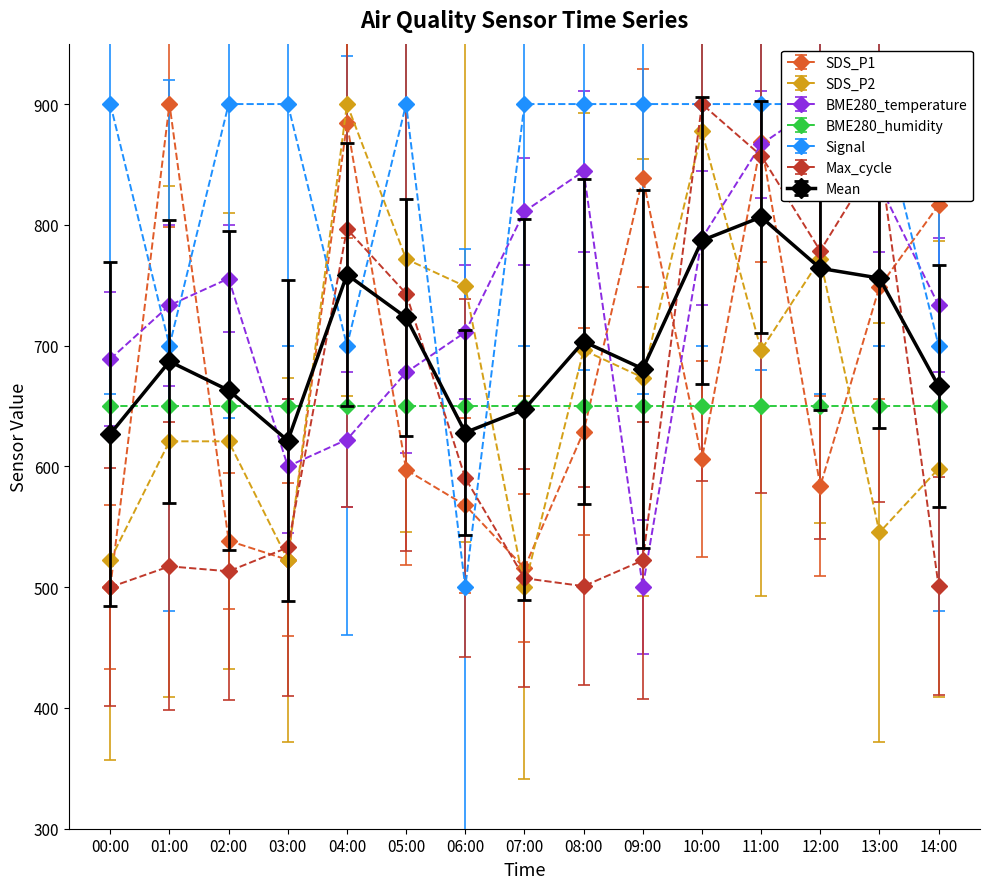

True or false: Max_cycle and BME280_temperature intersect in this chart.

True